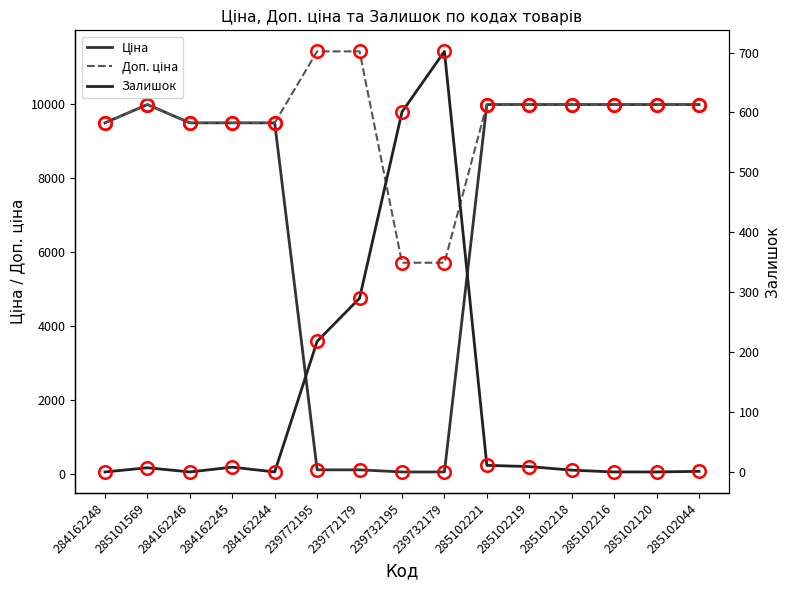

Rank the series by their maximum value, from highest to lowest.

Доп. ціна, Ціна, Залишок